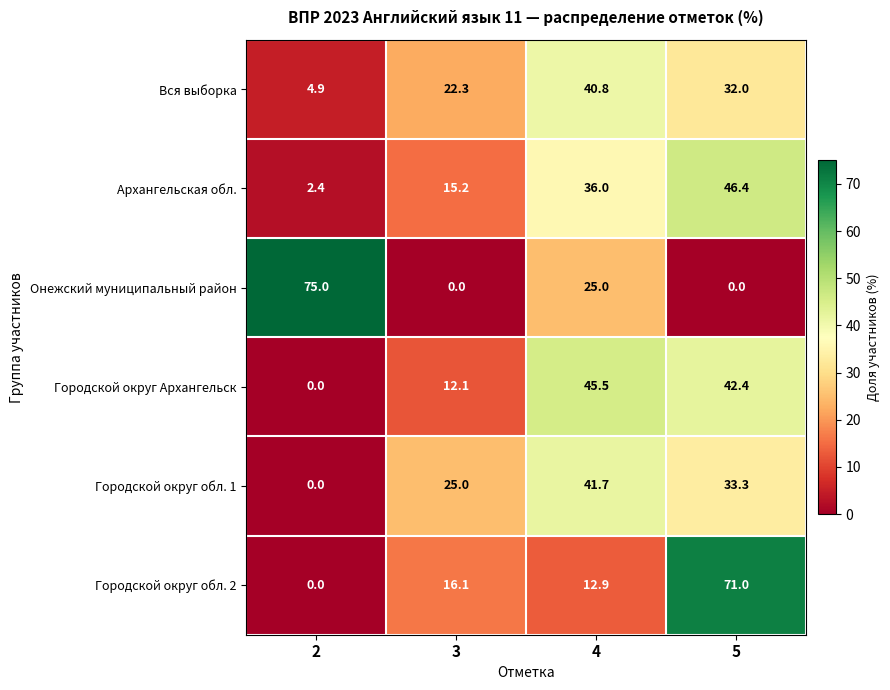

Which series has the widest spread of values?

Онежский муниципальный район